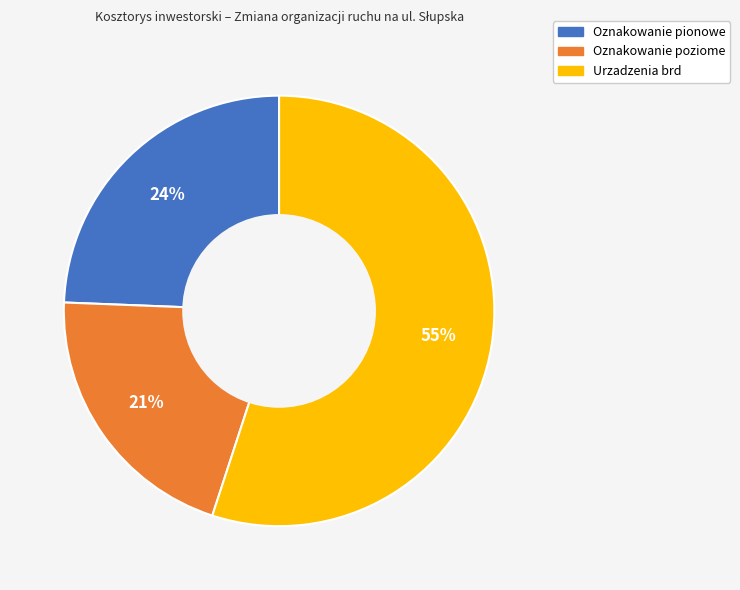

What is the ratio of the value at Urzadzenia brd to the value at Oznakowanie pionowe?

2.3